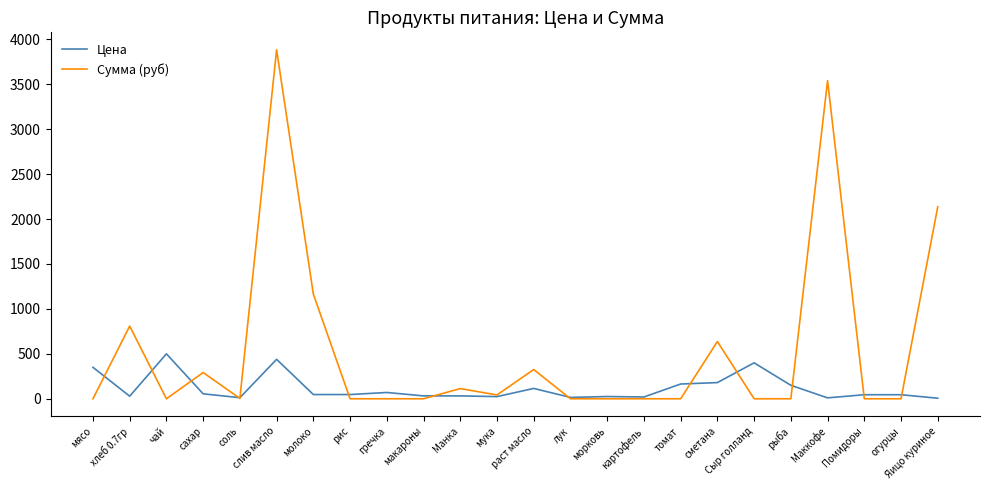

Is it true that Сумма (руб) equals -2699.5 at макароны?

False